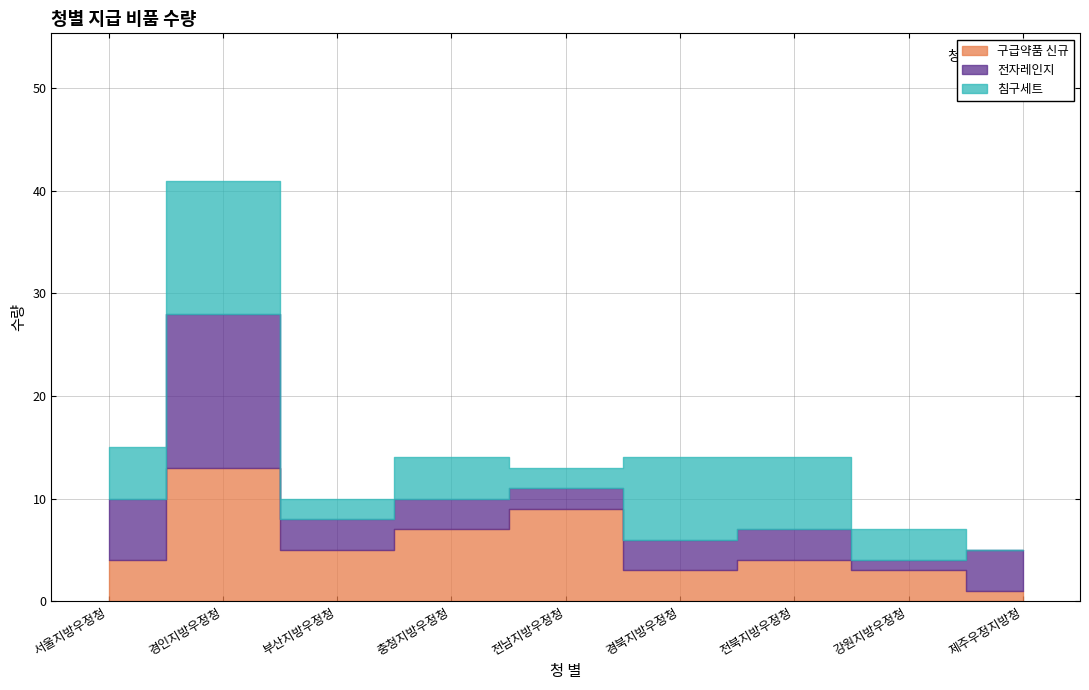

Between which two adjacent categories do 구급약품 신규 and 침구세트 first intersect?

전남지방우정청 and 경북지방우정청